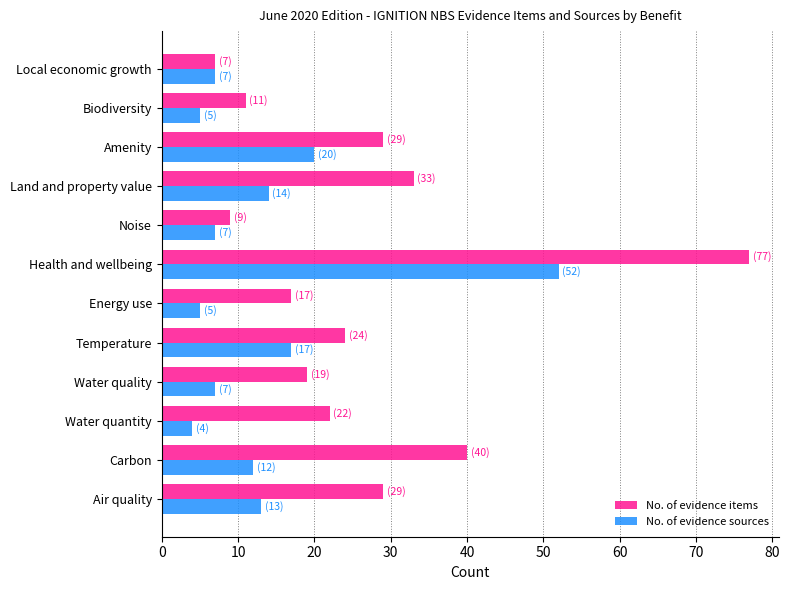

What is the lowest value of the No. of evidence items series?

7